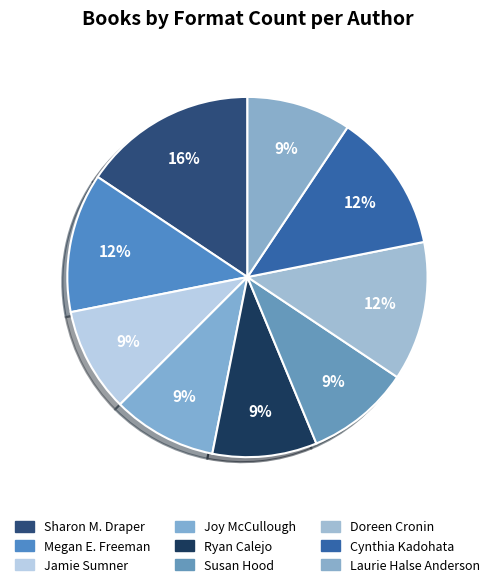

Count the number of slices in the pie.

9